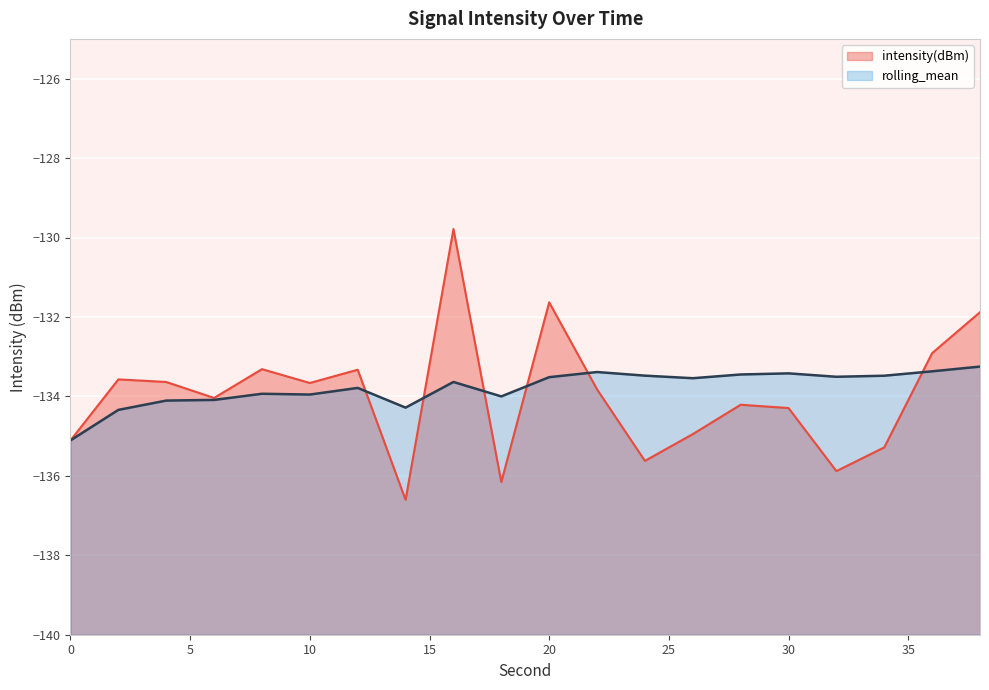

What is the greatest value displayed?

-129.8